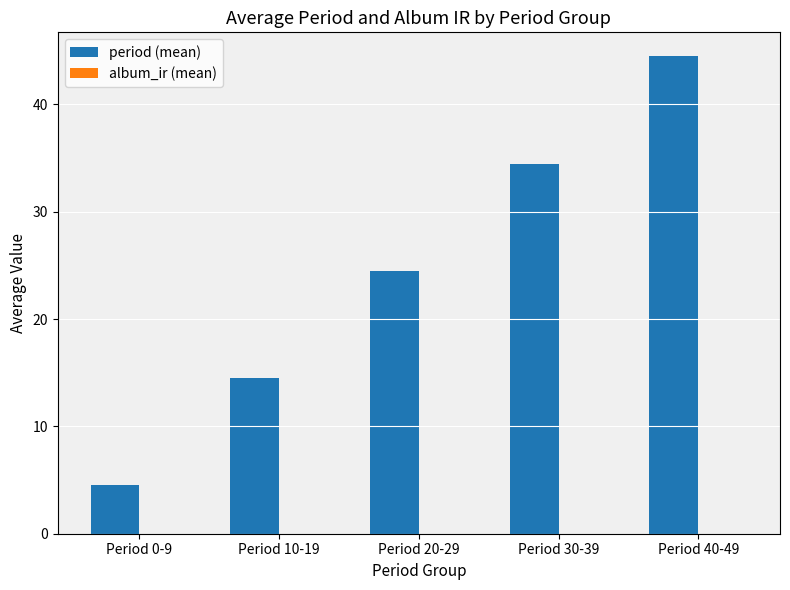

The chart shows a value of 4.5 at Period 0-9. True or false?

True